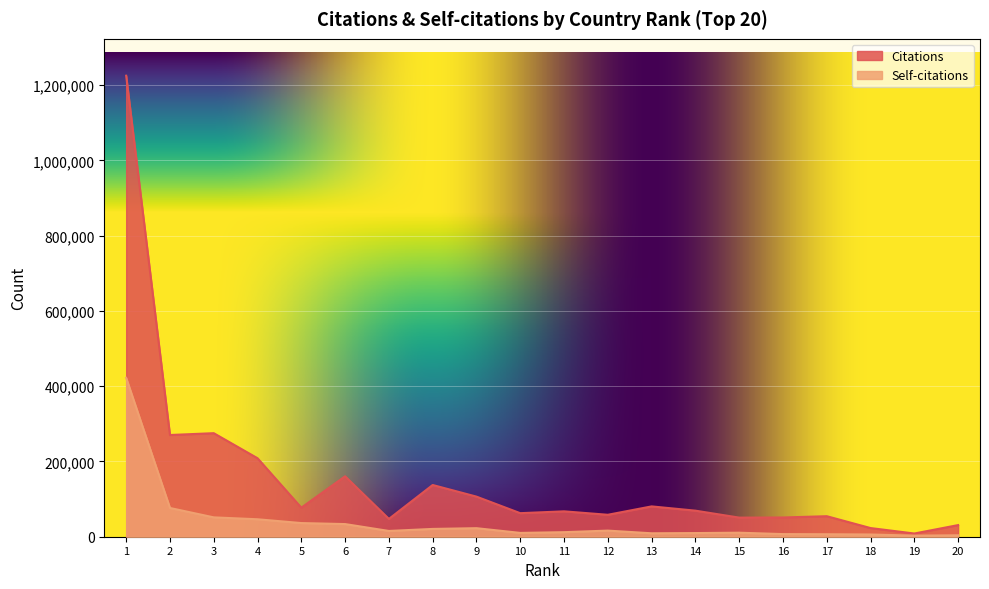

What is the value of the Self-citations point at the 15th from the left?

10701